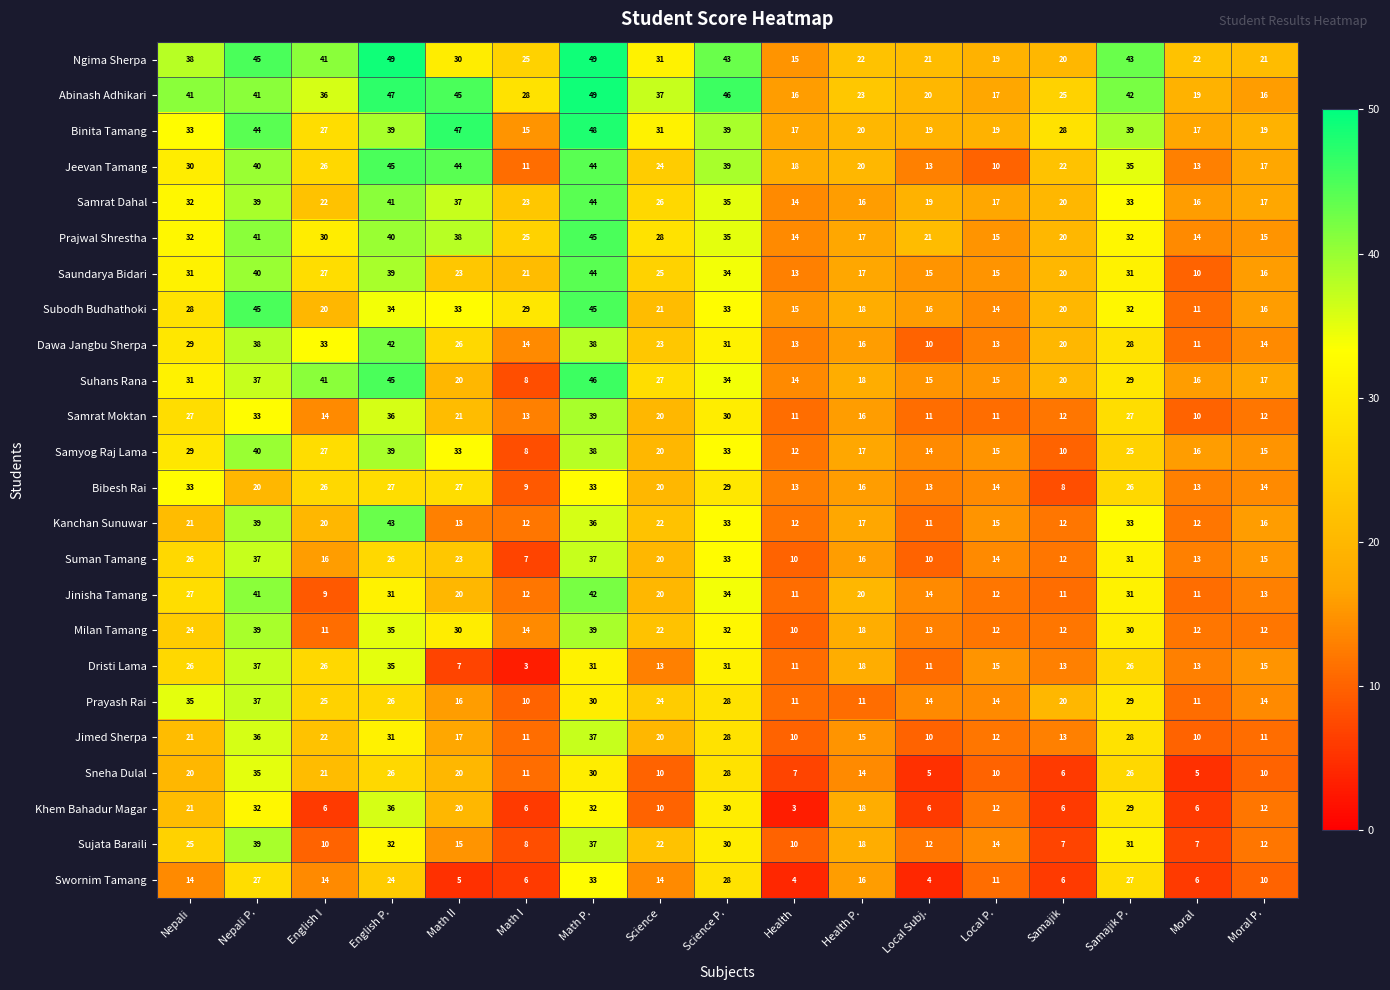

What is the sum of all Sneha Dulal values?

284